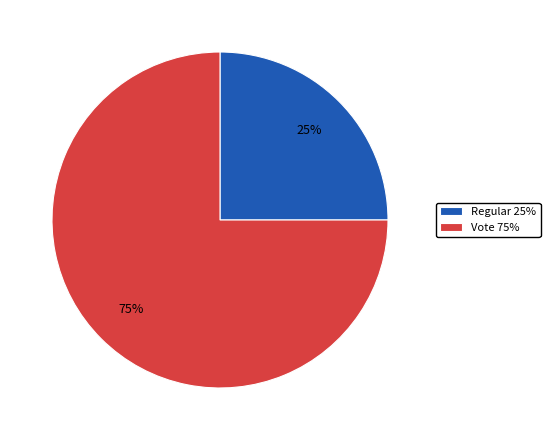

Which slice represents more than half of the pie?

Vote